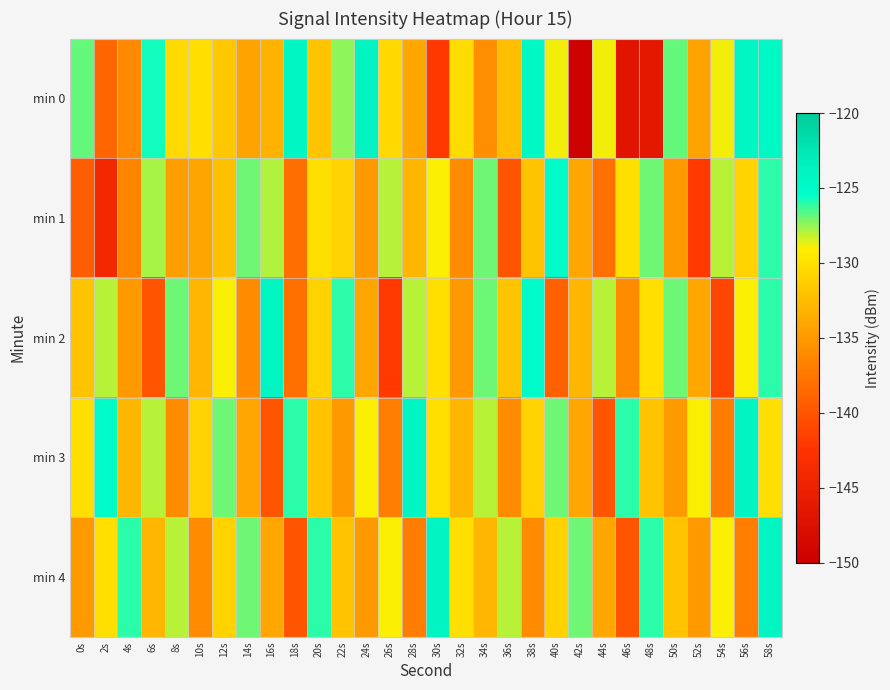

Which label corresponds to the smallest value in the chart?

42s